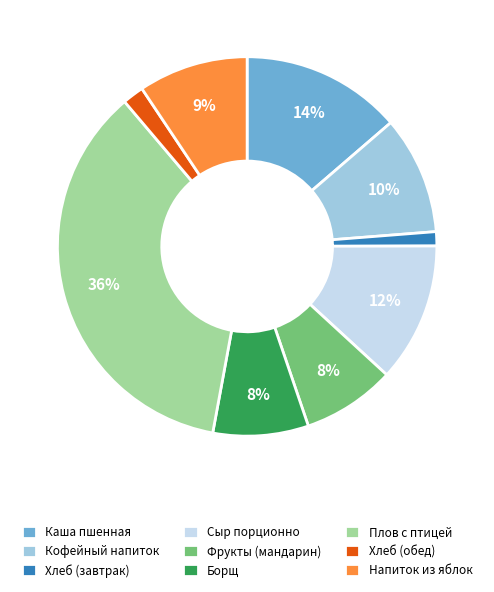

True or false: Хлеб (завтрак) accounts for 7% of the total.

False